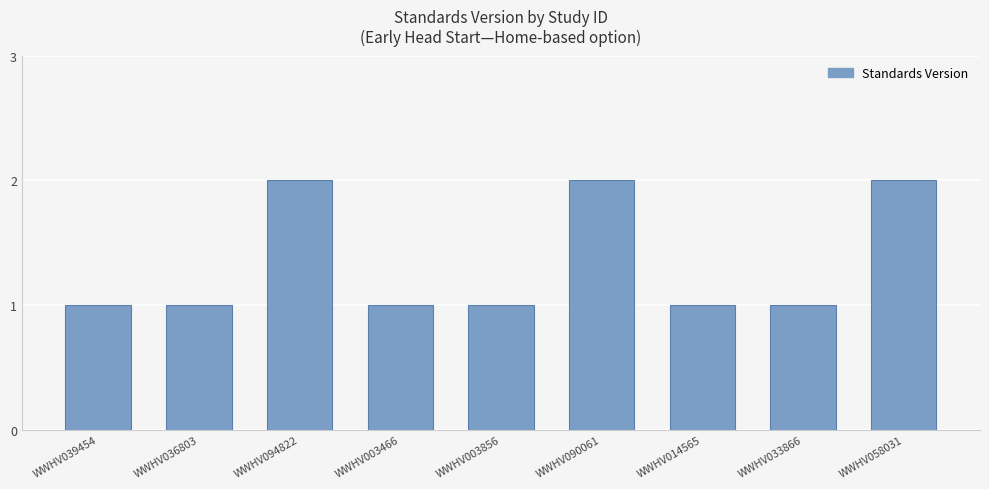

Reading left to right, extract all data points from this chart.

1	1	2	1	1	2	1	1	2